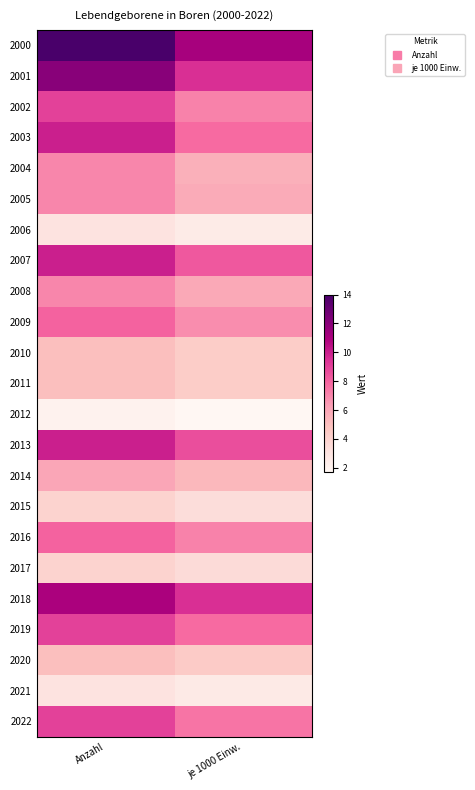

At which category is the sum across all series the highest?

Anzahl